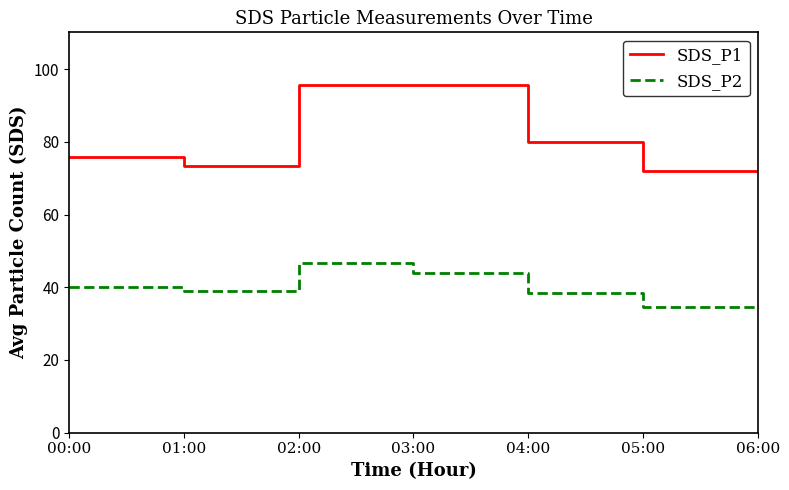

What is the minimum value for SDS_P2?

34.6